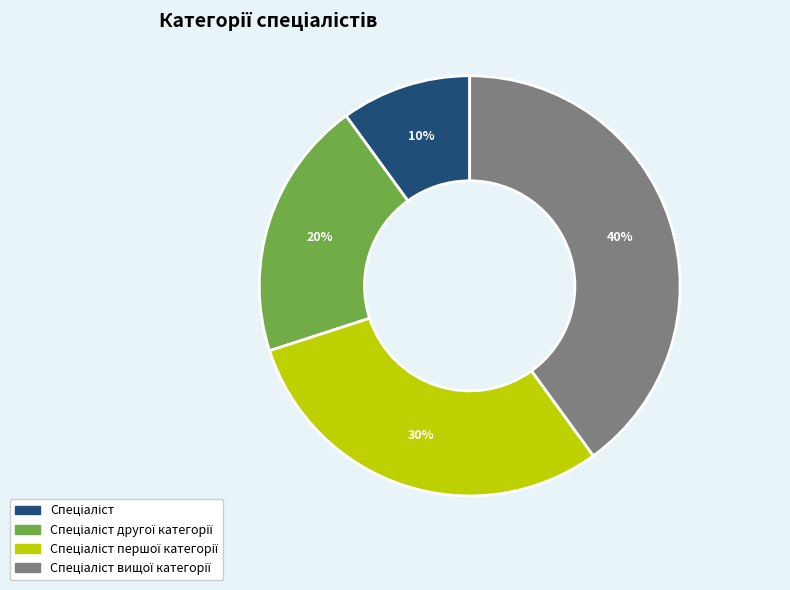

To the nearest percent, what is the difference between the largest and smallest slice percentages?

30%